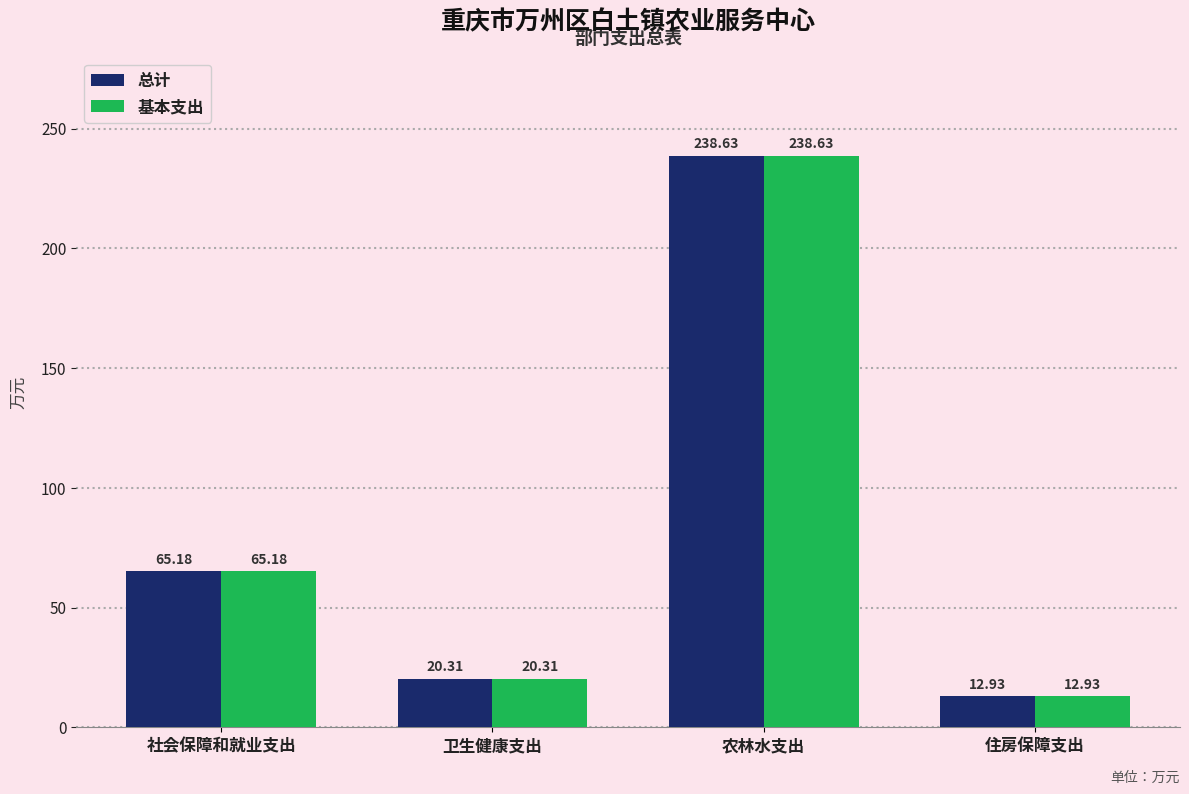

How many values in the 基本支出 series are below 65?

2